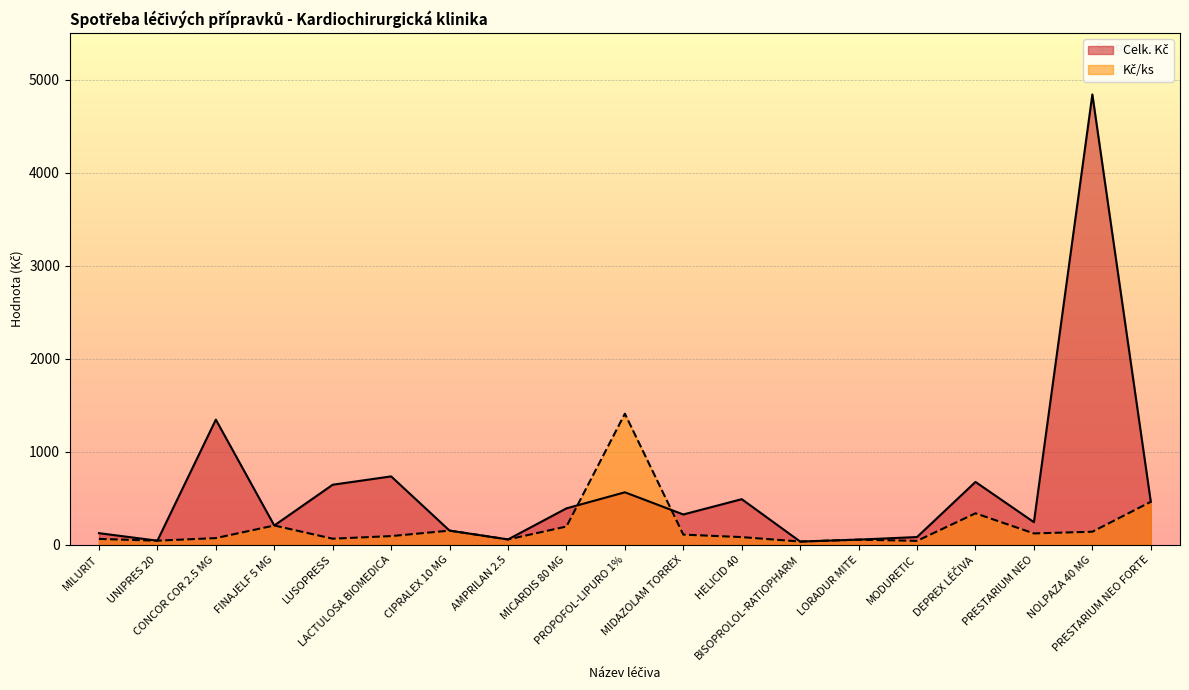

What is the label of the 2nd point from the right?

NOLPAZA 40 MG